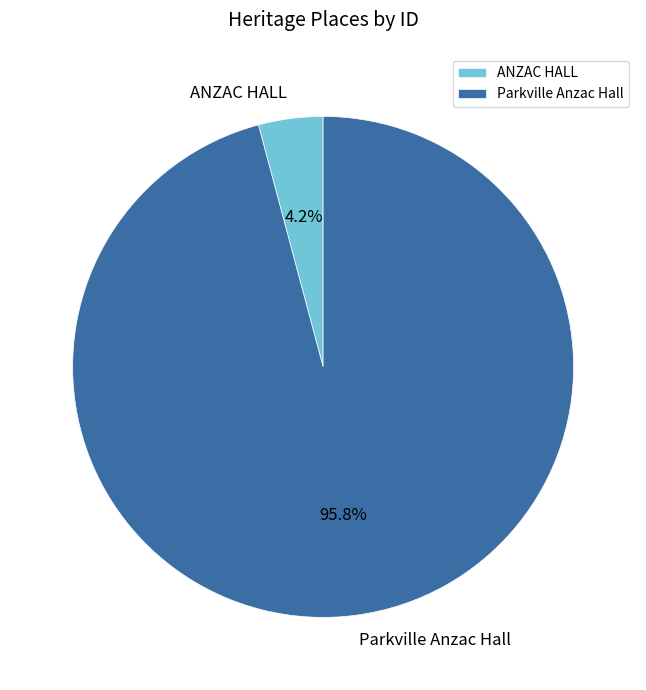

Combined, do ANZAC HALL and Parkville Anzac Hall account for over 50%?

Yes